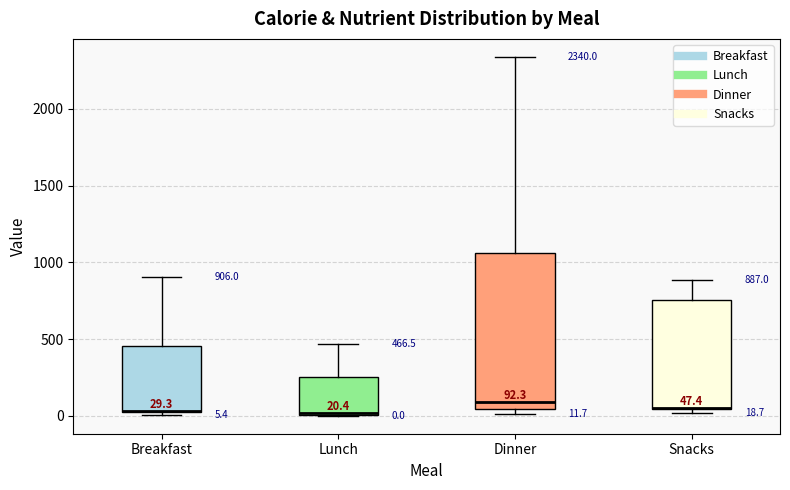

Comparing the boxes themselves (not the whiskers), which one is the tallest?

Dinner